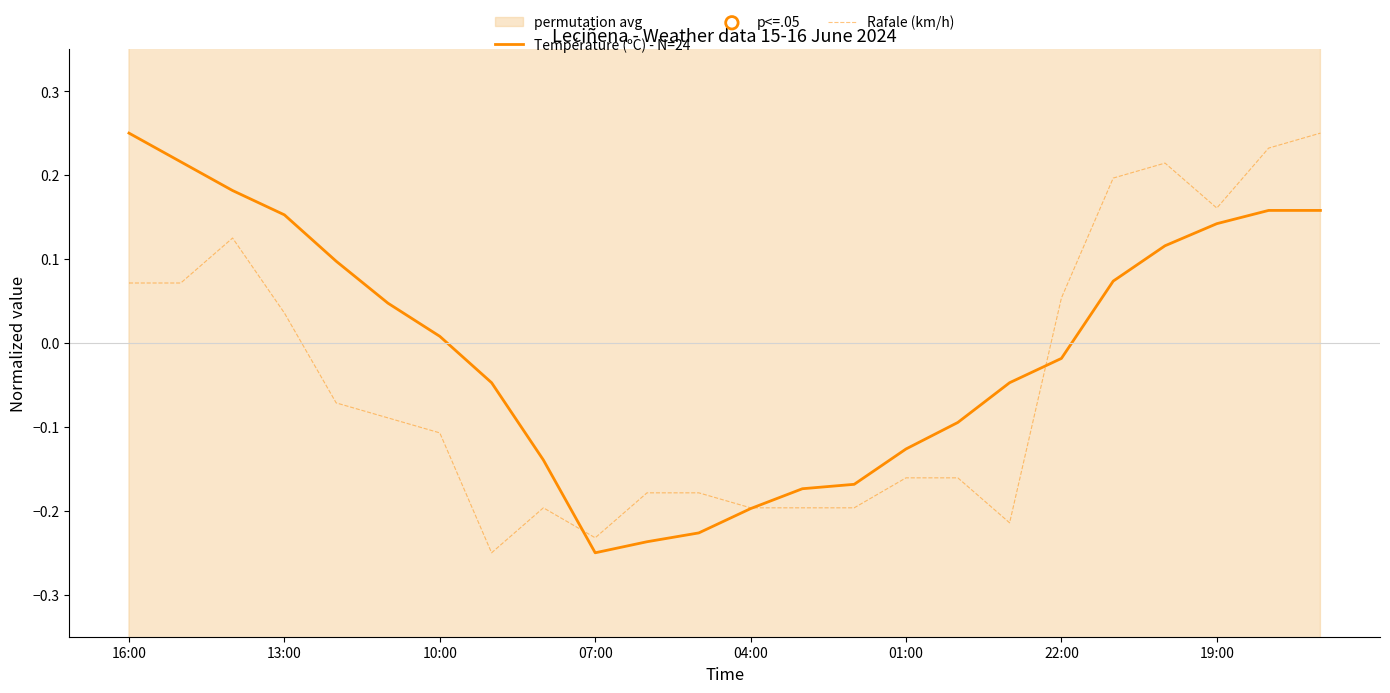

Which series has the largest total across all categories?

Température (ºC) - N=24